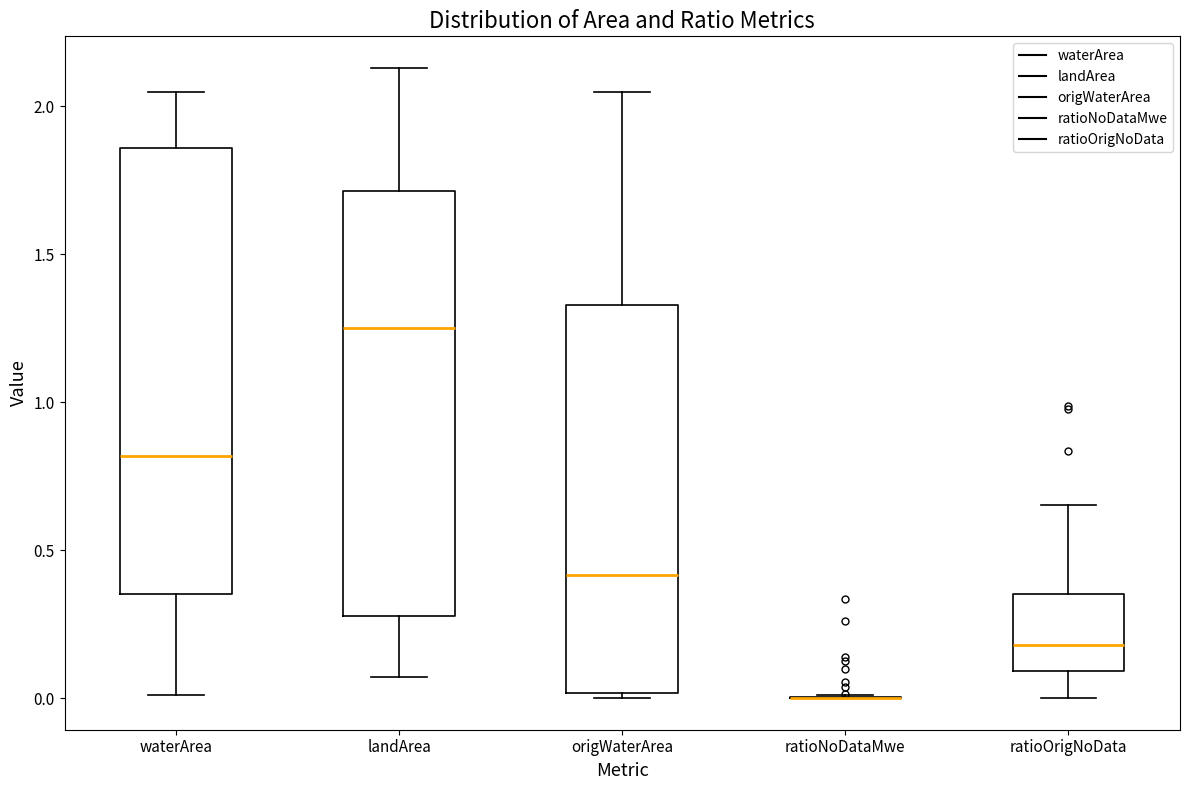

Reading left to right, read every box against the y-axis: the position of its median line, the range the box covers, and the ends of its whiskers. The values are not printed on the chart, so give them approximately, as read against the axis.

waterArea: median 0.80, box 0.35 to 1.85, whiskers 0.00 to 2.05
landArea: median 1.25, box 0.30 to 1.70, whiskers 0.05 to 2.15
origWaterArea: median 0.40, box 0.00 to 1.35, whiskers 0.00 (just below the box's lower edge) to 2.05
ratioNoDataMwe: box collapsed to a line at 0.00, whiskers 0.00 to 0.00
ratioOrigNoData: median 0.20, box 0.10 to 0.35, whiskers 0.00 to 0.65